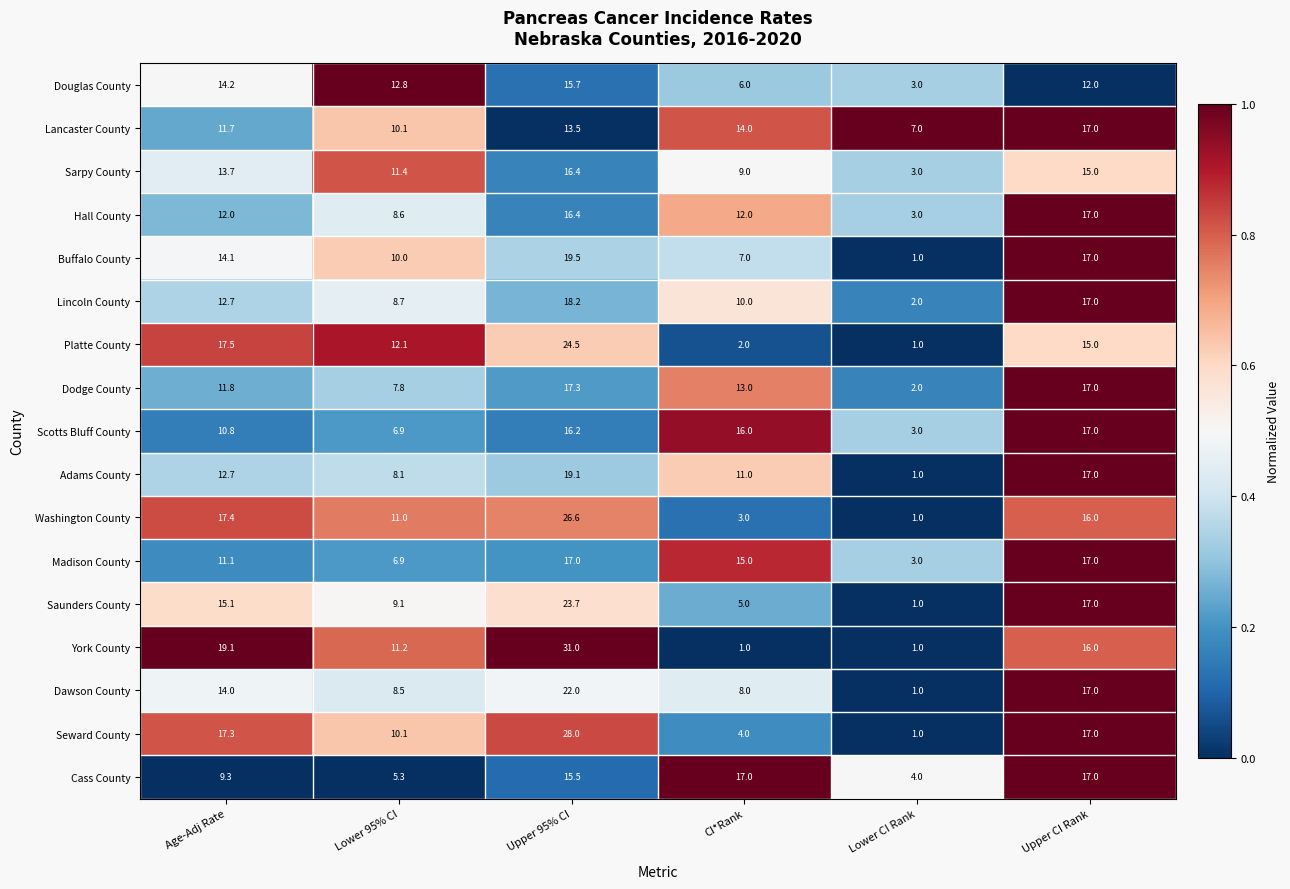

True or false: Washington County has a value of 4.9 at Lower 95% CI.

False